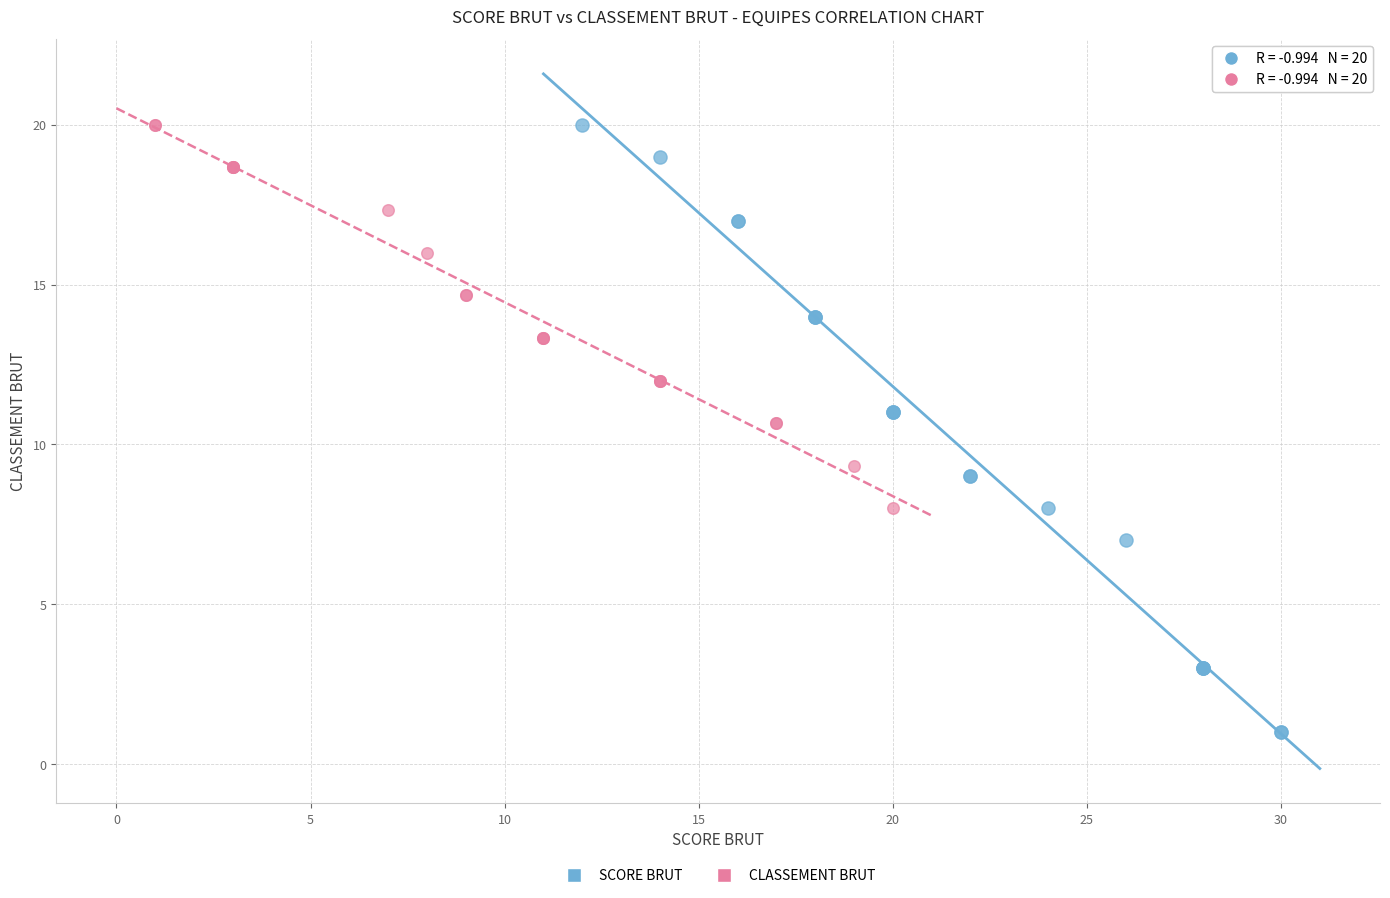

Which series has the largest Y range (max minus min)?

SCORE BRUT